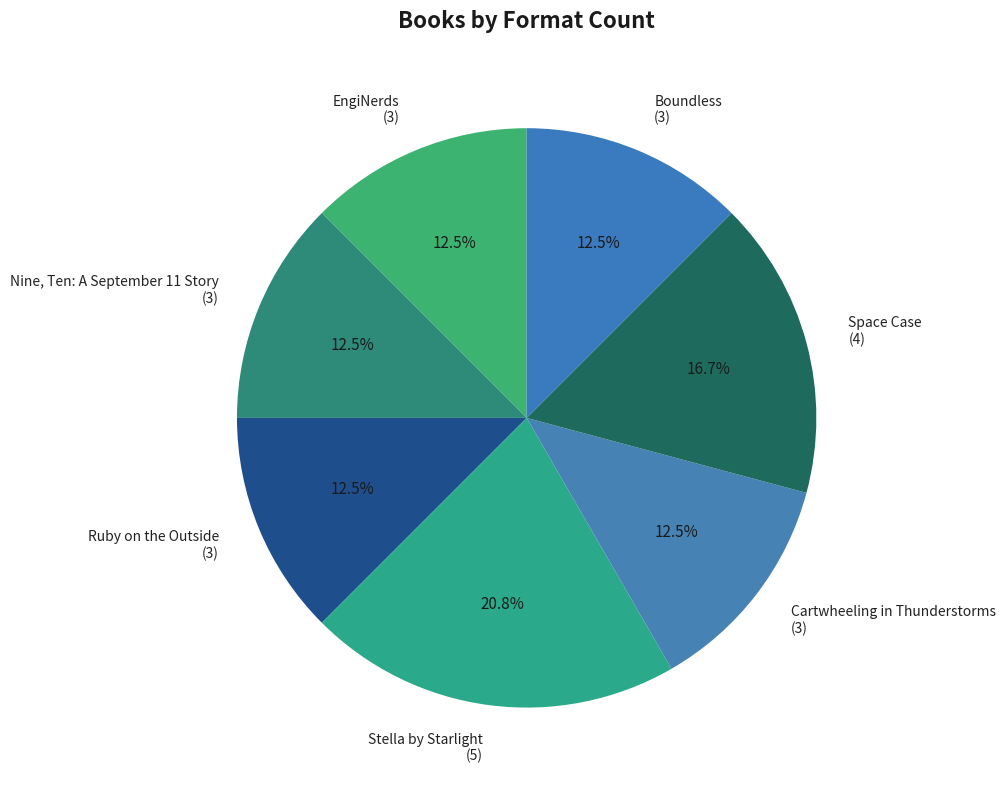

Does any single category account for the majority?

No